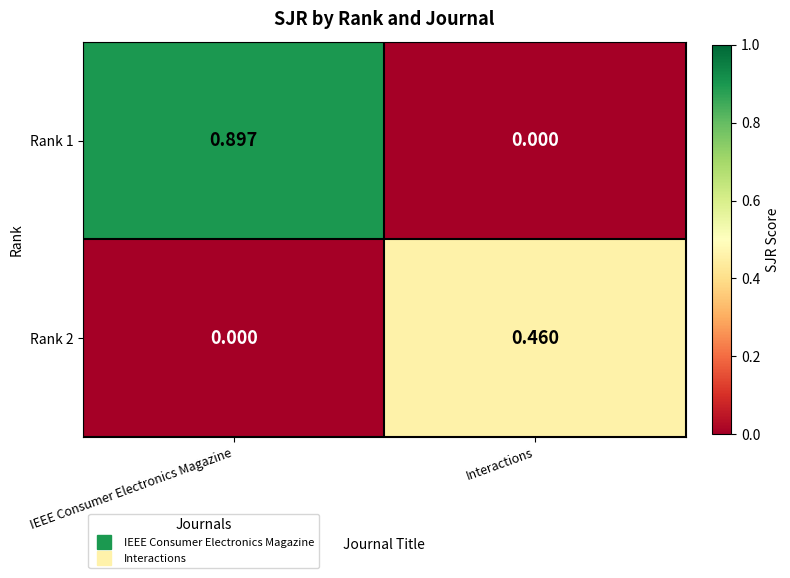

At Interactions, list the series in order from smallest to largest.

Rank 1, Rank 2